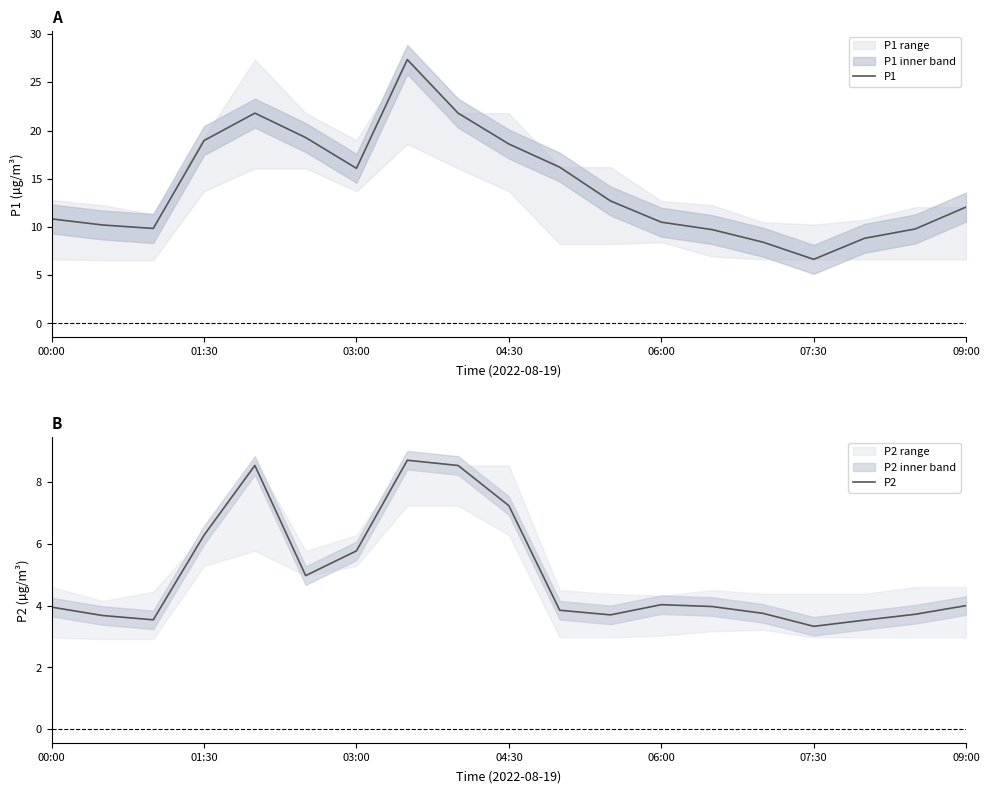

The value of P1 at 00:00 is 10.8. True or false?

True